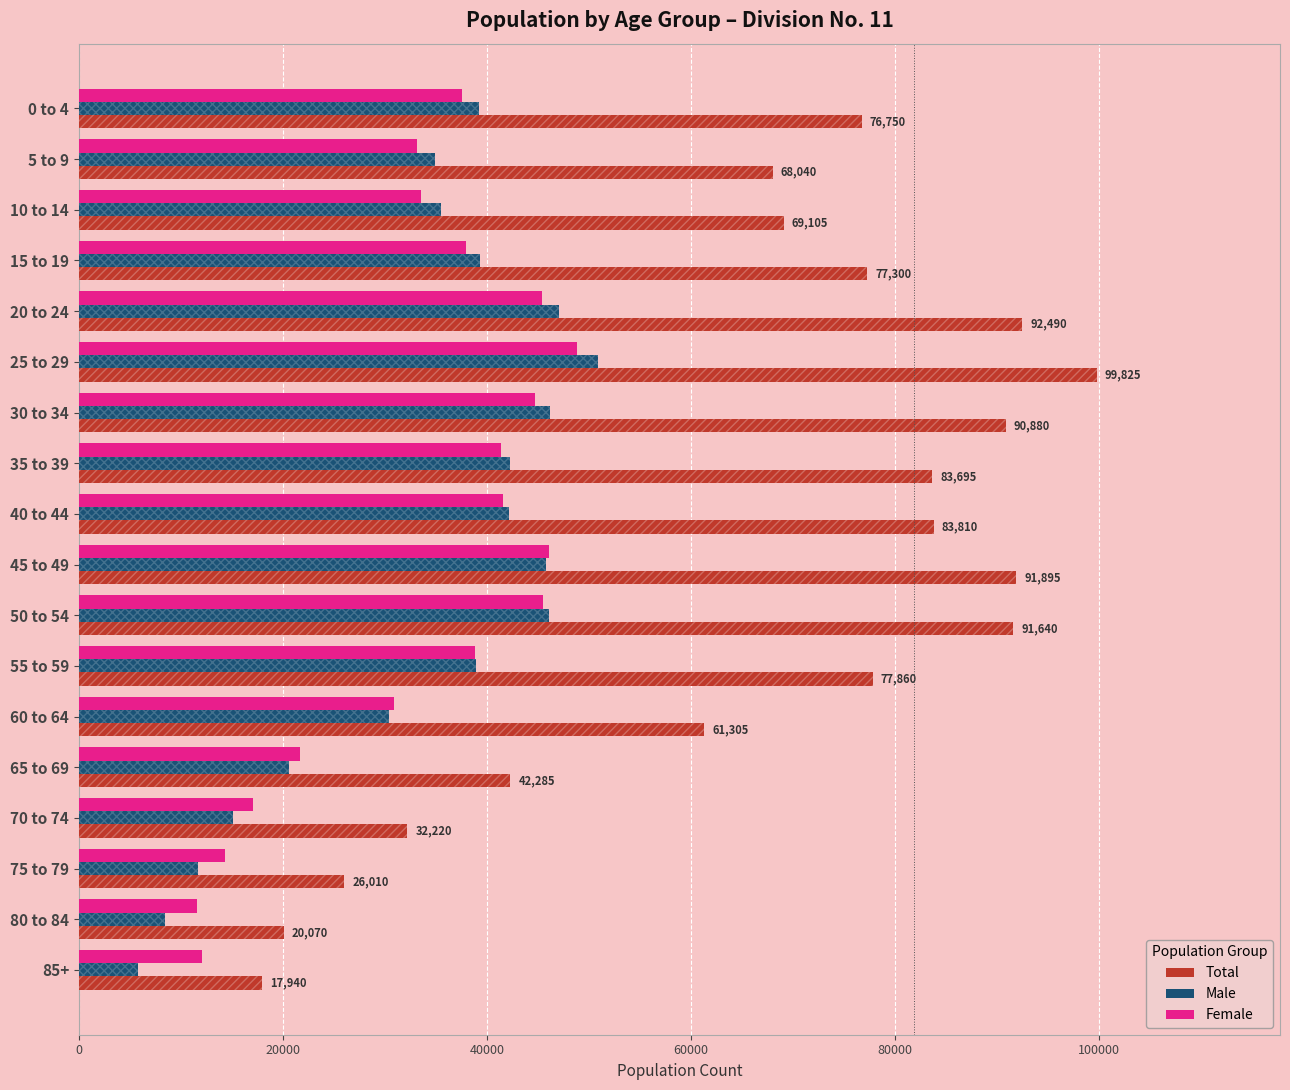

What is the value of the Total bar at the 2nd from the left?

68040